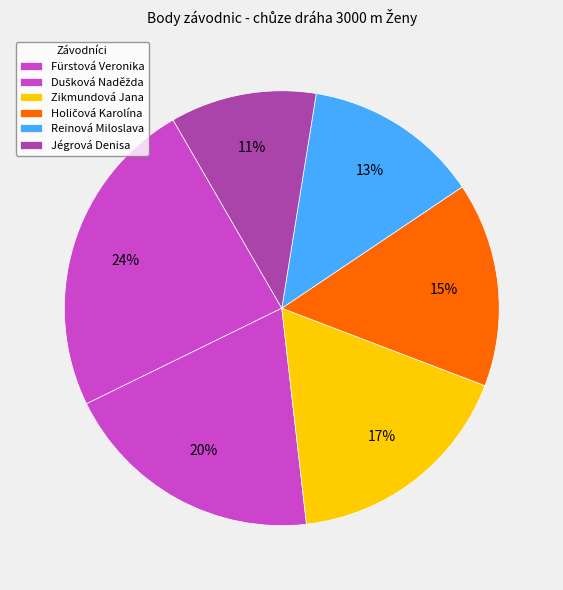

Does Jégrová Denisa represent more than half of the total?

No